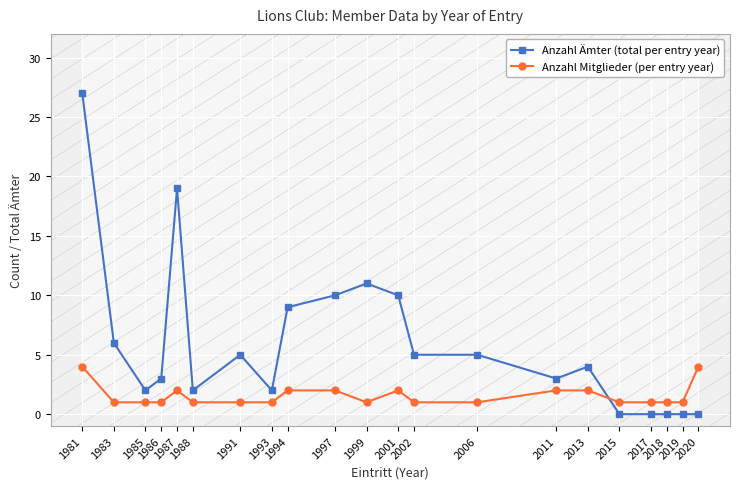

Which label corresponds to the largest value in the chart?

1981